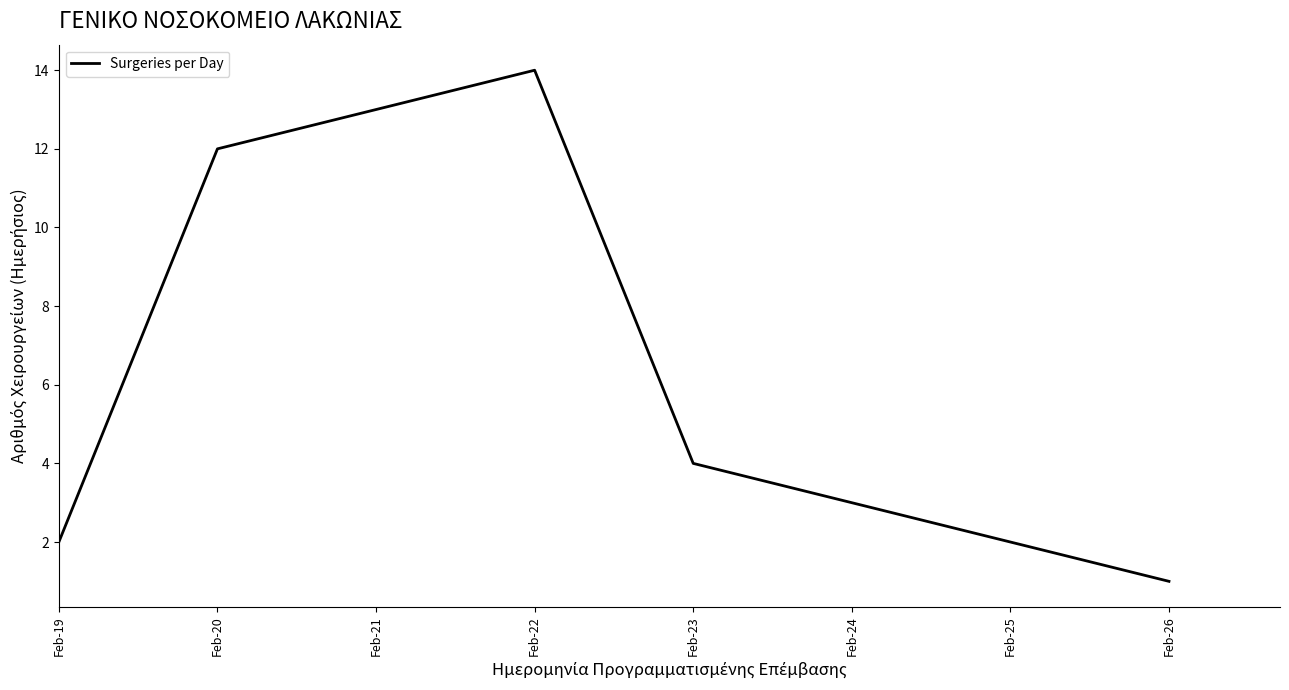

Which has a higher value, Feb-23 or Feb-19?

Feb-23